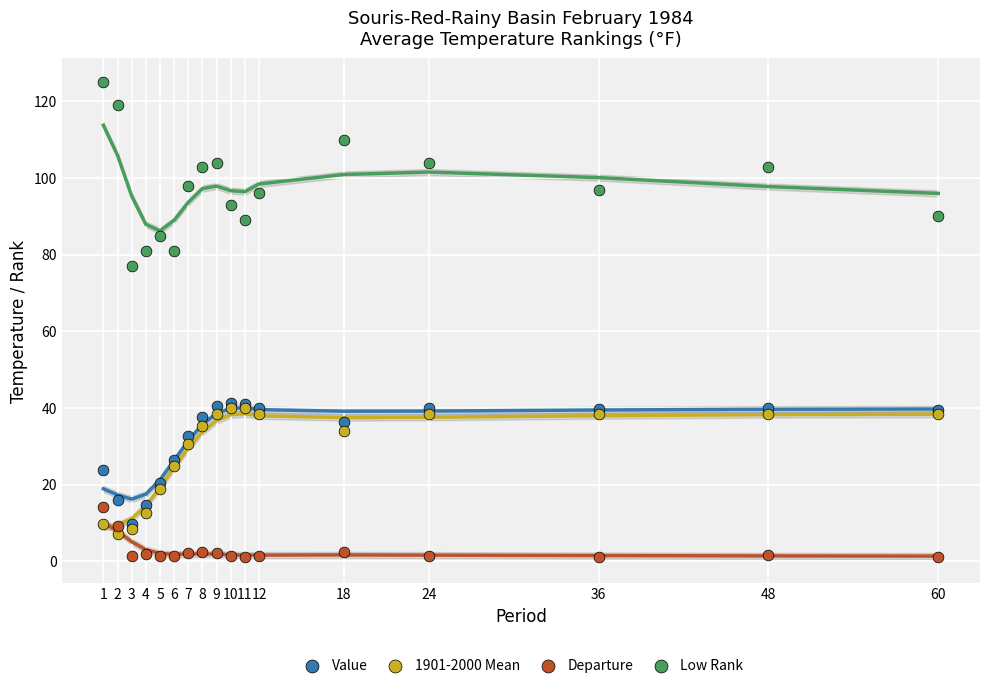

Which series contains the lowest Y value?

Departure